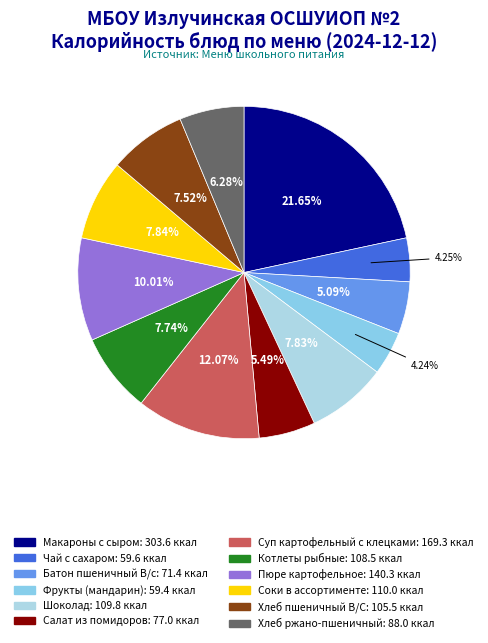

Which has a higher value, Пюре картофельное or Хлеб ржано-пшеничный?

Пюре картофельное